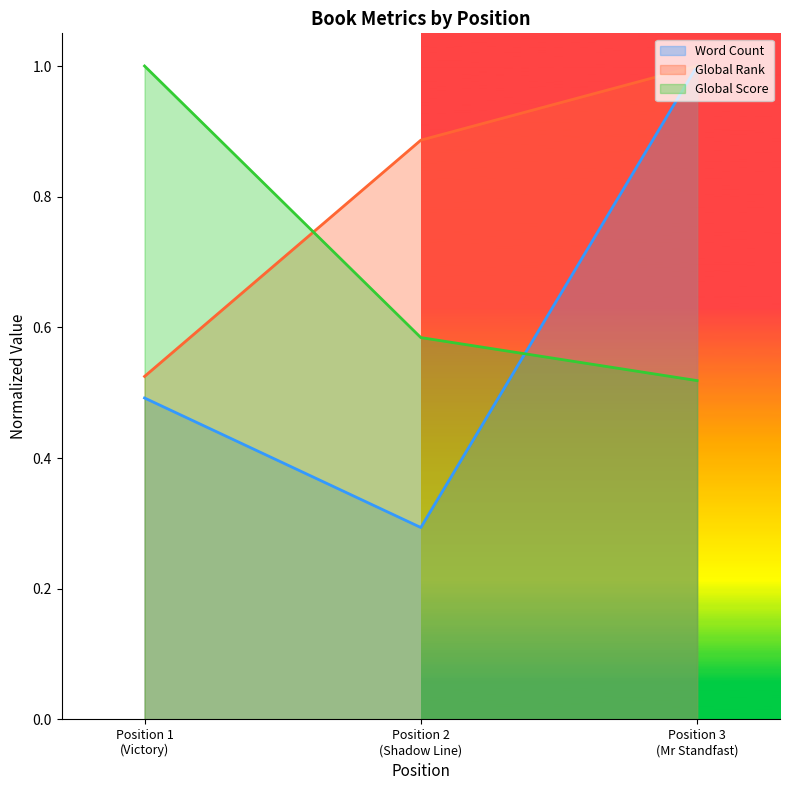

What is the sum of all Global Score values?

2.1